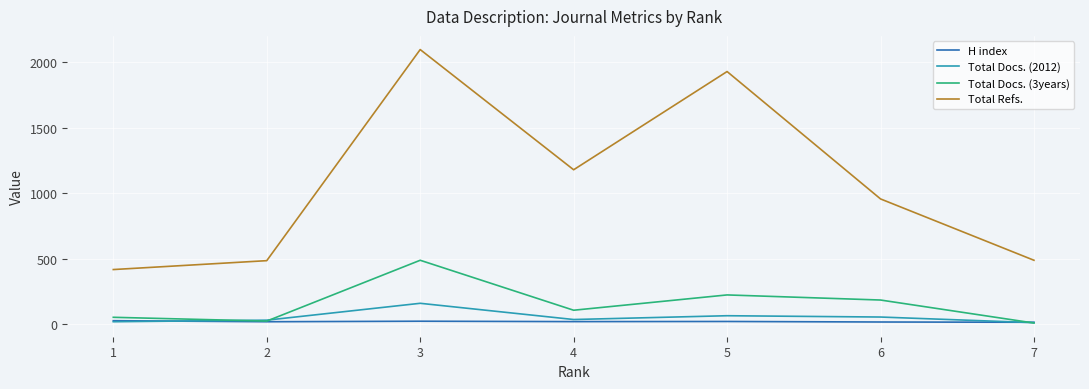

What is the highest value of the Total Refs. series?

2098